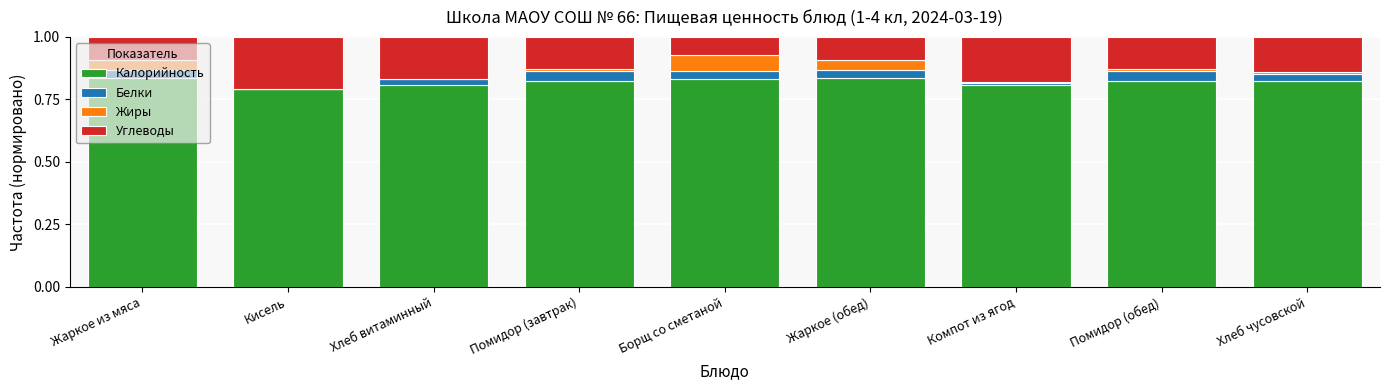

What is the sum of the Калорийность values at Борщ со сметаной and Жаркое из мяса?

1.7